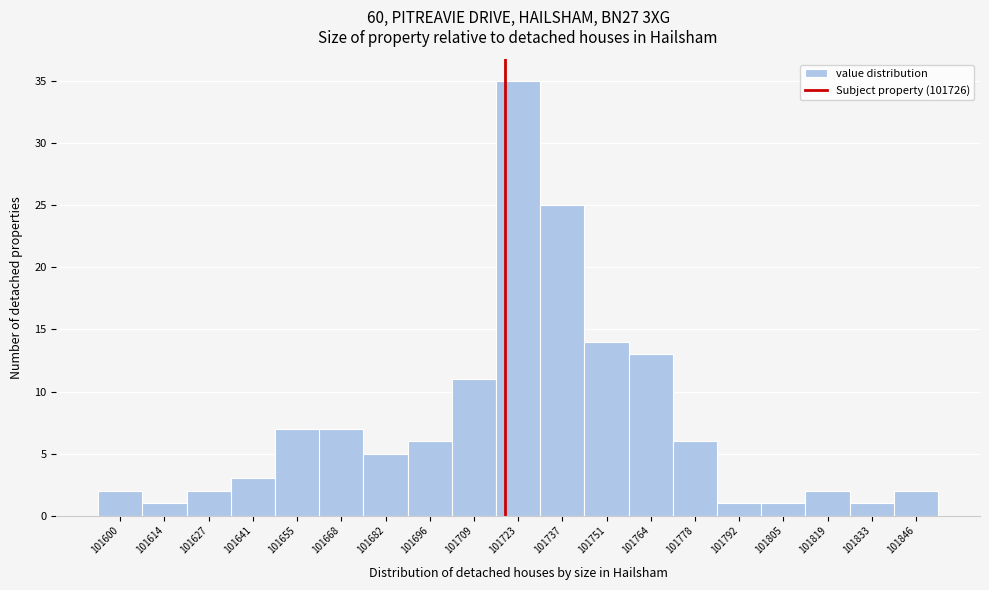

Reading right to left, transcribe all the data shown in this chart.

101846=2	101833=1	101819=2	101805=1	101792=1	101778=6	101764=13	101751=14	101737=25	101723=35	101709=11	101696=6	101682=5	101668=7	101655=7	101641=3	101627=2	101614=1	101600=2